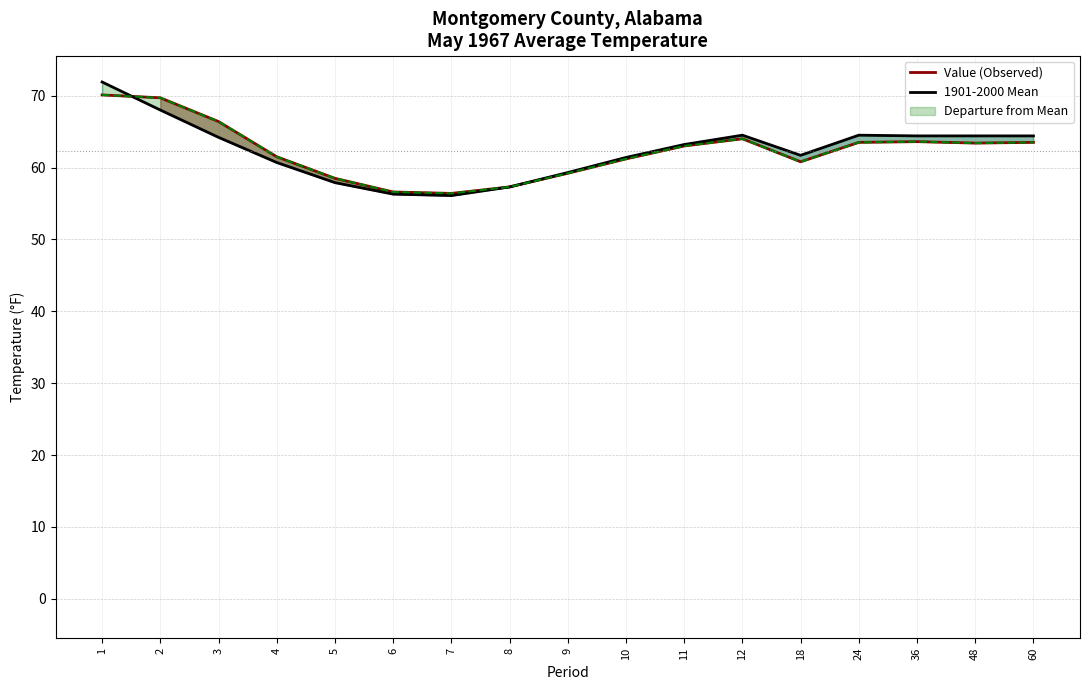

Reading right to left, extract all data points from this chart.

Value (Observed): 60=63.5	48=63.4	36=63.6	24=63.5	18=60.8	12=64.0	11=63.0	10=61.2	9=59.2	8=57.3	7=56.4	6=56.6	5=58.5	4=61.5	3=66.4	2=69.7	1=70.1
1901-2000 Mean: 60=64.4	48=64.4	36=64.4	24=64.5	18=61.7	12=64.5	11=63.2	10=61.4	9=59.3	8=57.3	7=56.1	6=56.3	5=57.9	4=60.7	3=64.2	2=68.0	1=71.9